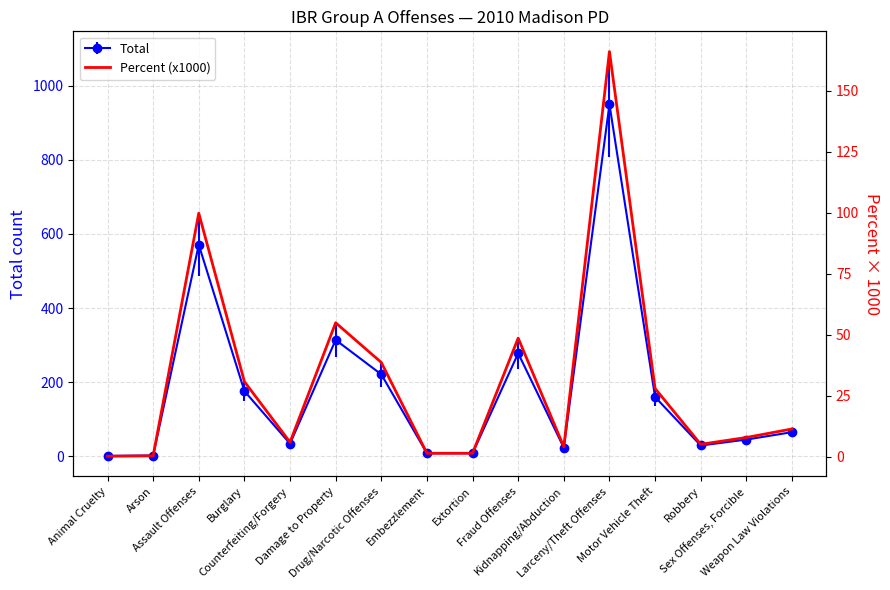

Which has a higher value, Larceny/Theft Offenses or Kidnapping/Abduction?

Larceny/Theft Offenses